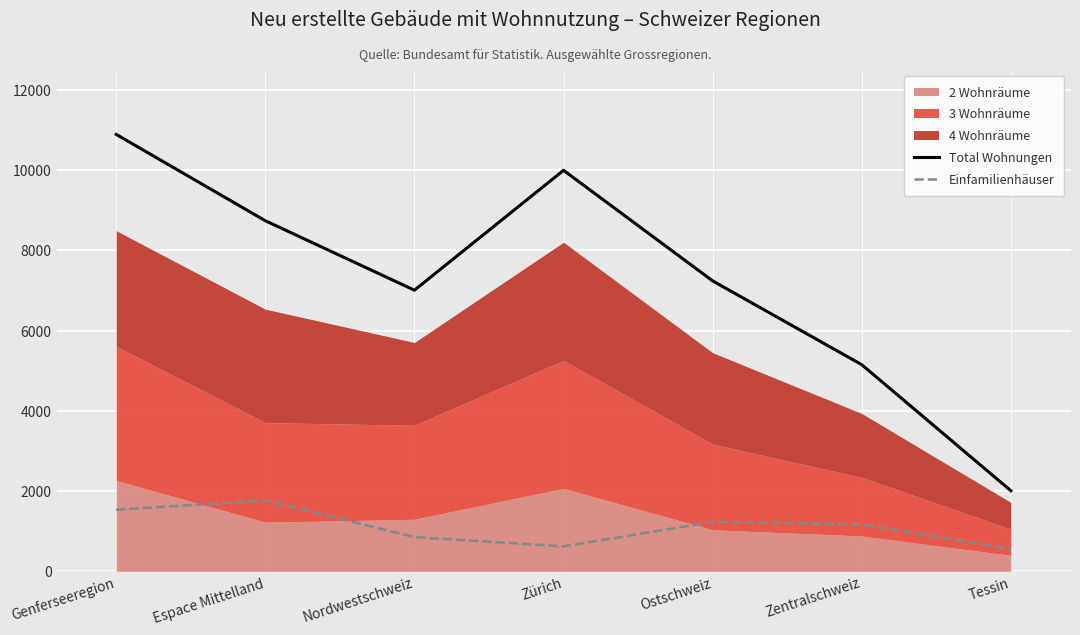

Reading right to left, transcribe all the data shown in this chart.

Total Wohnungen: 2008	5151	7241	9998	7009	8741	10894
Einfamilienhäuser: 555	1172	1231	620	852	1766	1534